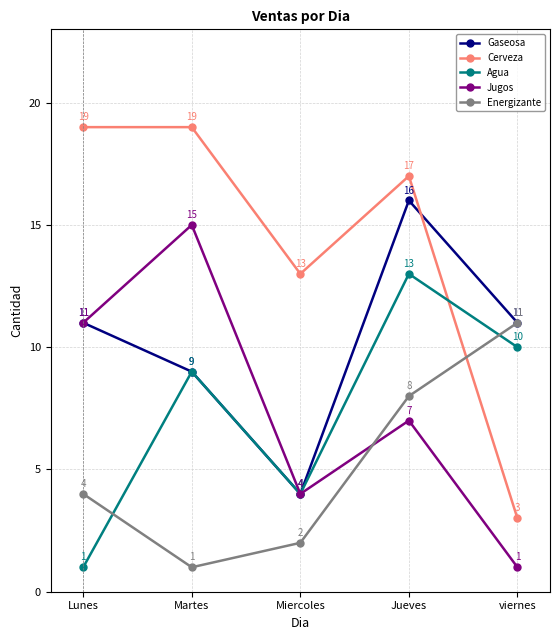

What is the sum of the Energizante values at Jueves and viernes?

19